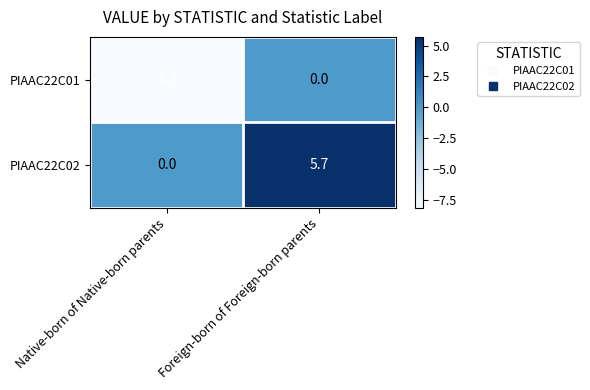

At which category is the sum across all series the highest?

Foreign-born of Foreign-born parents